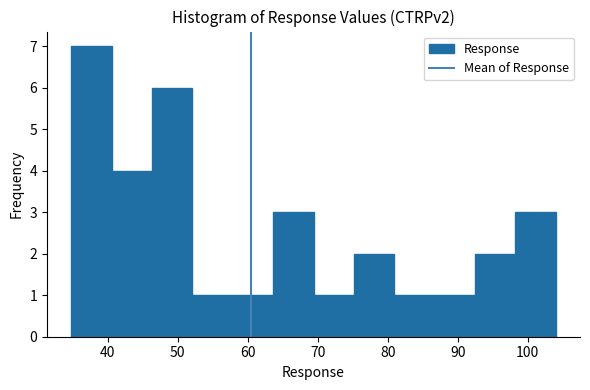

How tall is the bar that spans 92 to 98 on the x-axis? Neither the bar edges nor the heights are printed on the chart, so give them approximately, as read against the axes.

2